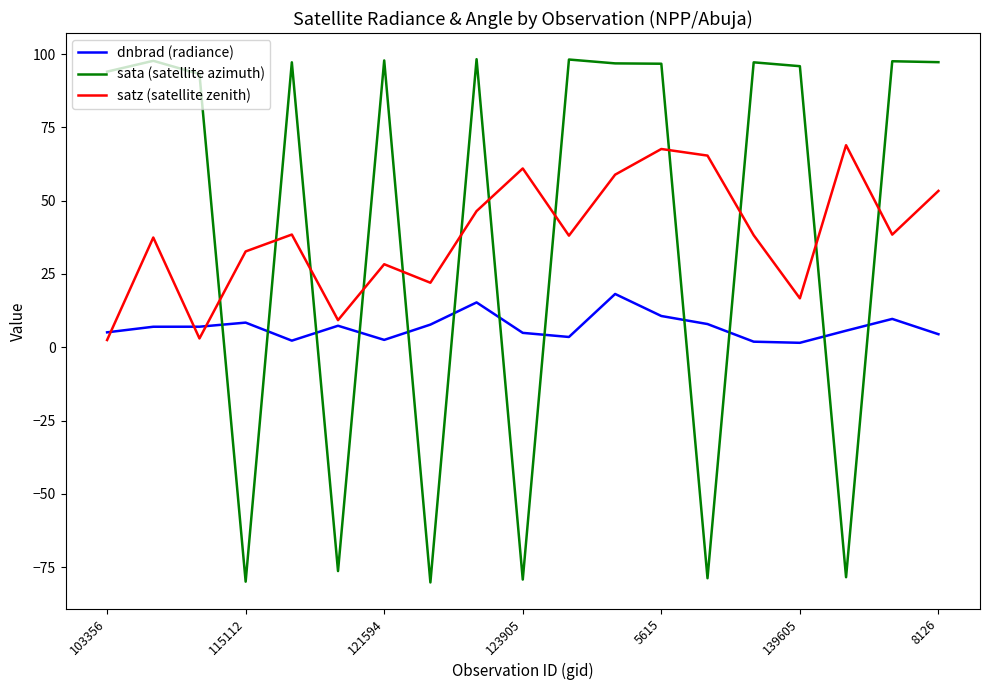

What is the lowest value of the satz (satellite zenith) series?

2.5